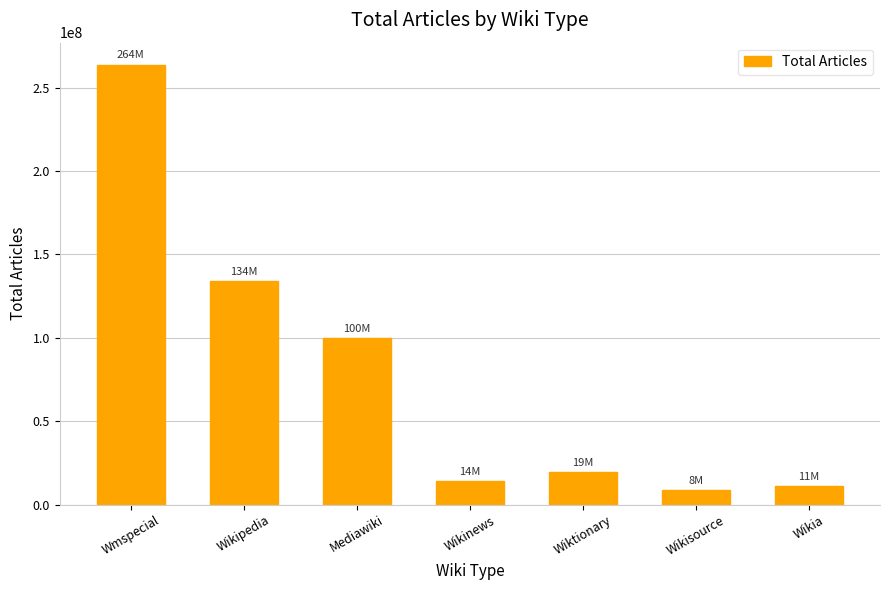

Are the bars grouped side by side (vs. stacked)?

No